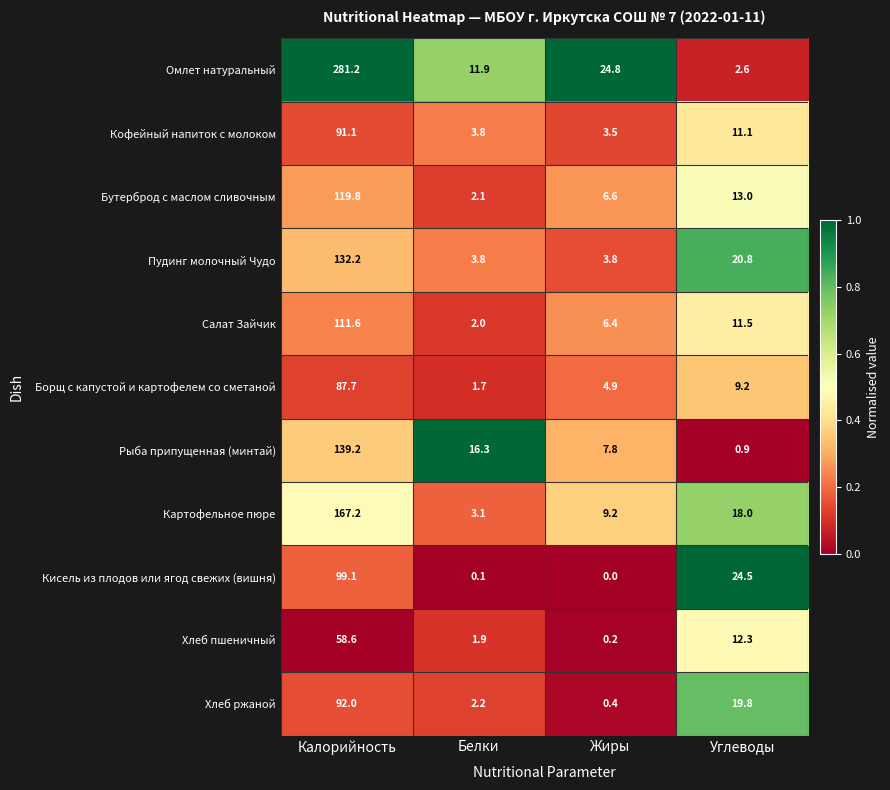

At Калорийность, list the series in order from largest to smallest.

Омлет натуральный, Картофельное пюре, Рыба припущенная (минтай), Пудинг молочный Чудо, Бутерброд с маслом сливочным, Салат Зайчик, Кисель из плодов или ягод свежих (вишня), Хлеб ржаной, Кофейный напиток с молоком, Борщ с капустой и картофелем со сметаной, Хлеб пшеничный